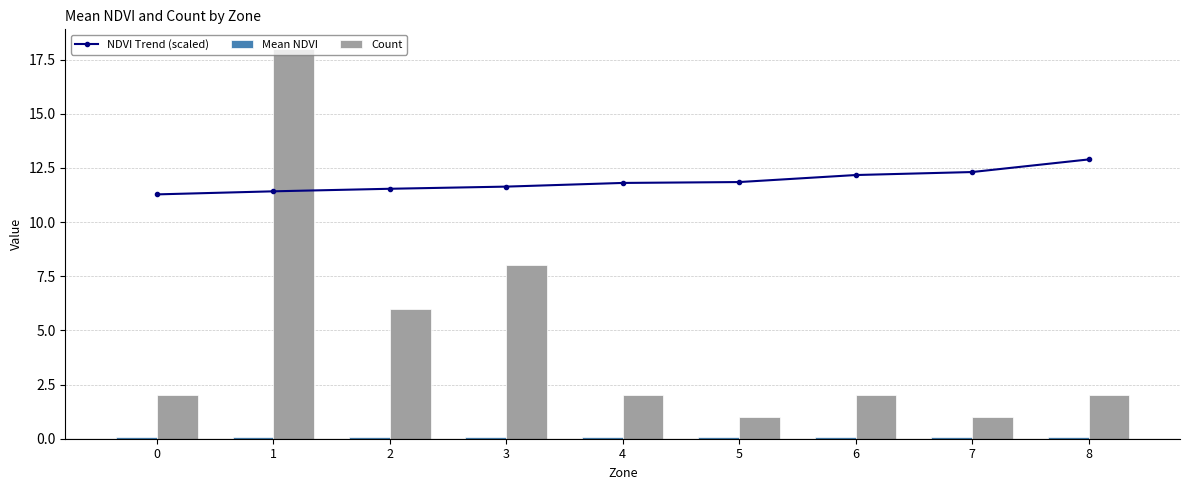

Rank the series by their maximum value, from highest to lowest.

Count, NDVI Trend (scaled), Mean NDVI